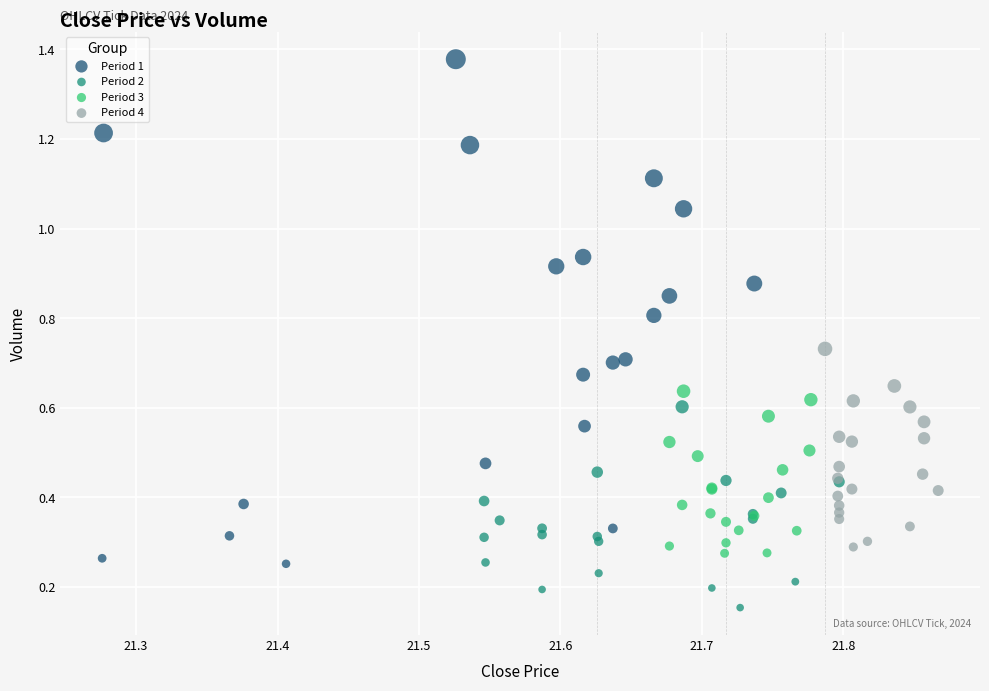

Which series has the widest spread of Y values?

Period 1